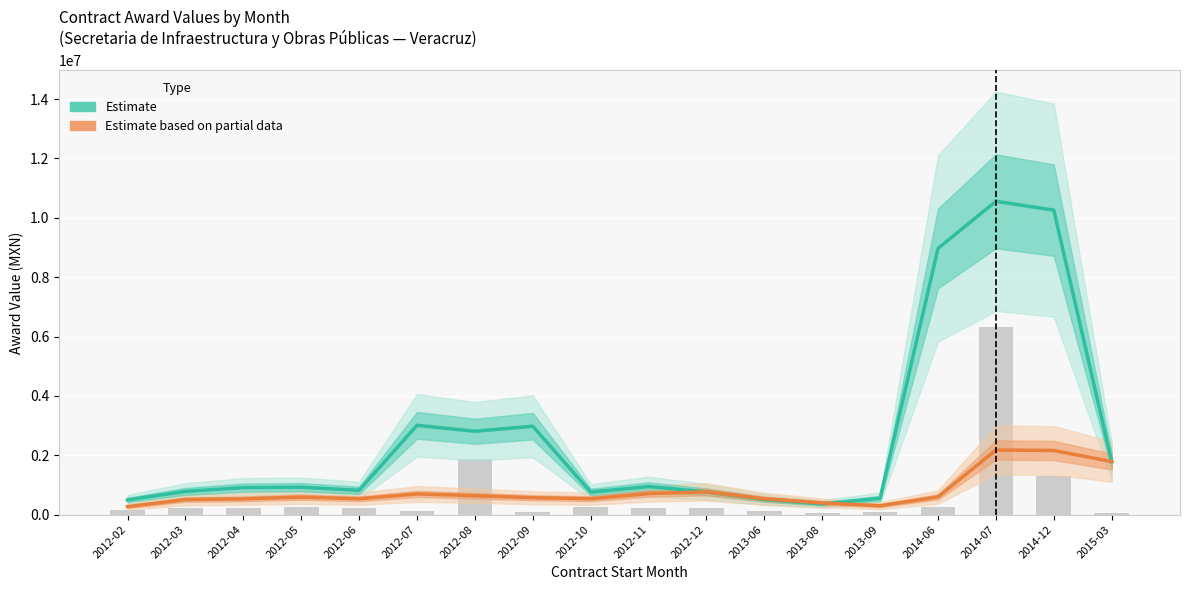

At which category is the sum across all series the highest?

2014-07